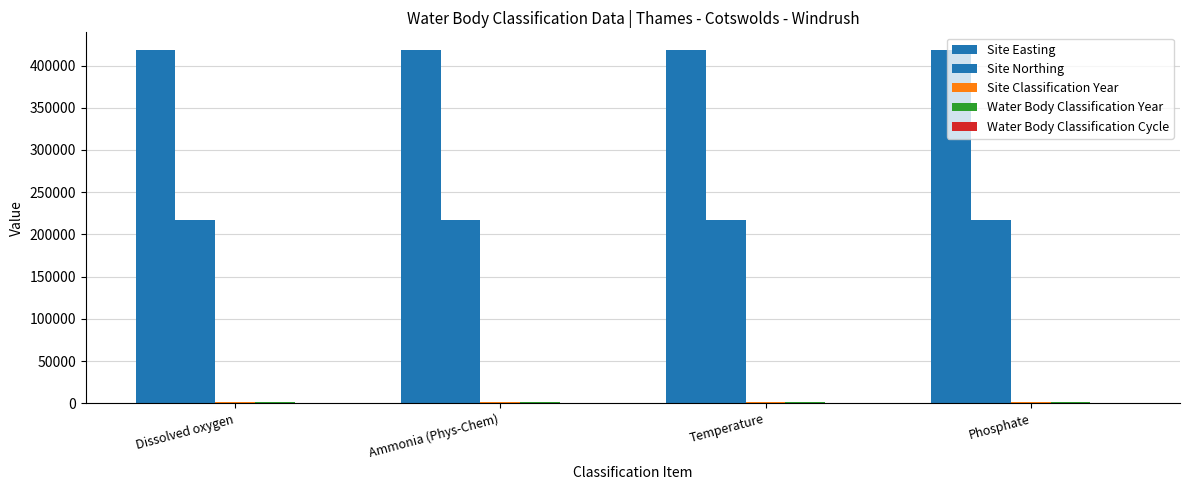

Between Phosphate and Dissolved oxygen, which is larger?

Phosphate